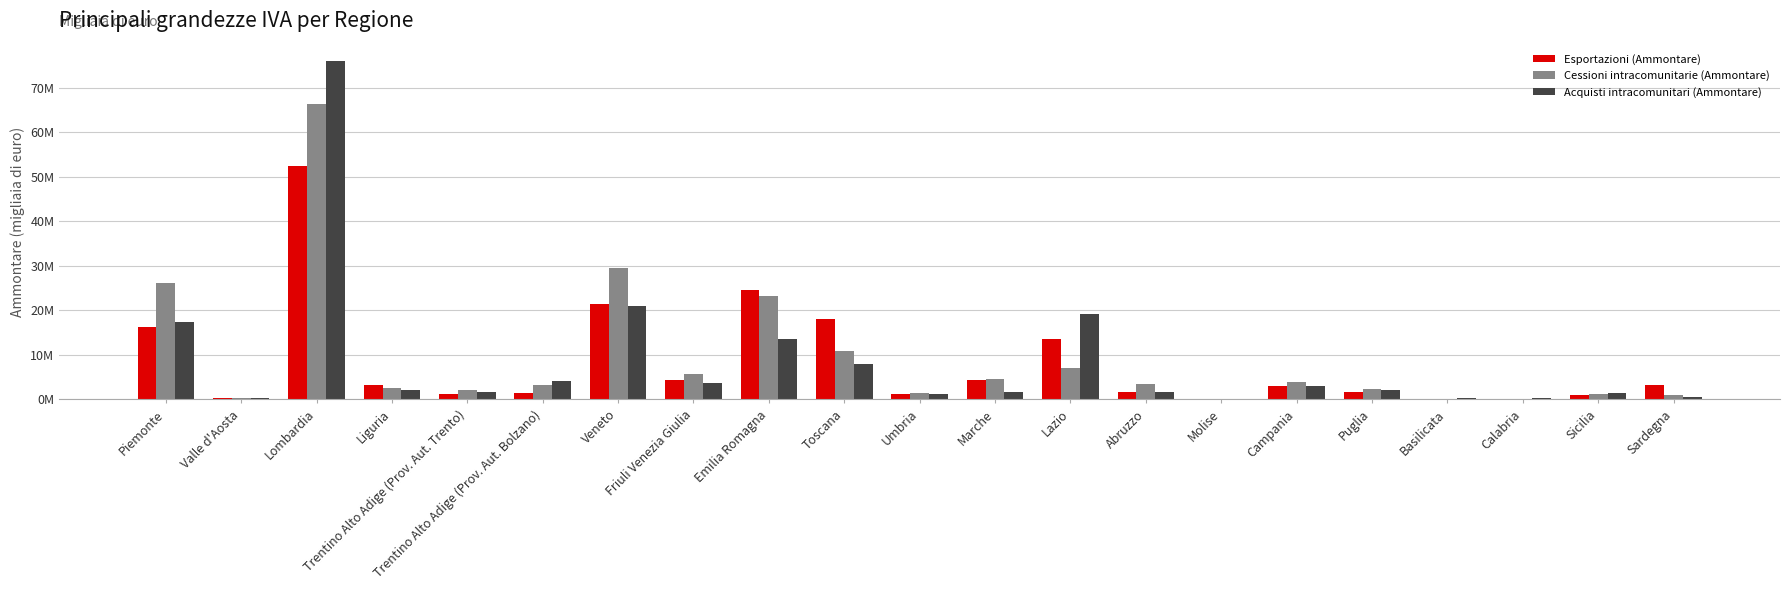

At which label does Cessioni intracomunitarie (Ammontare) first exceed 3227028?

Piemonte